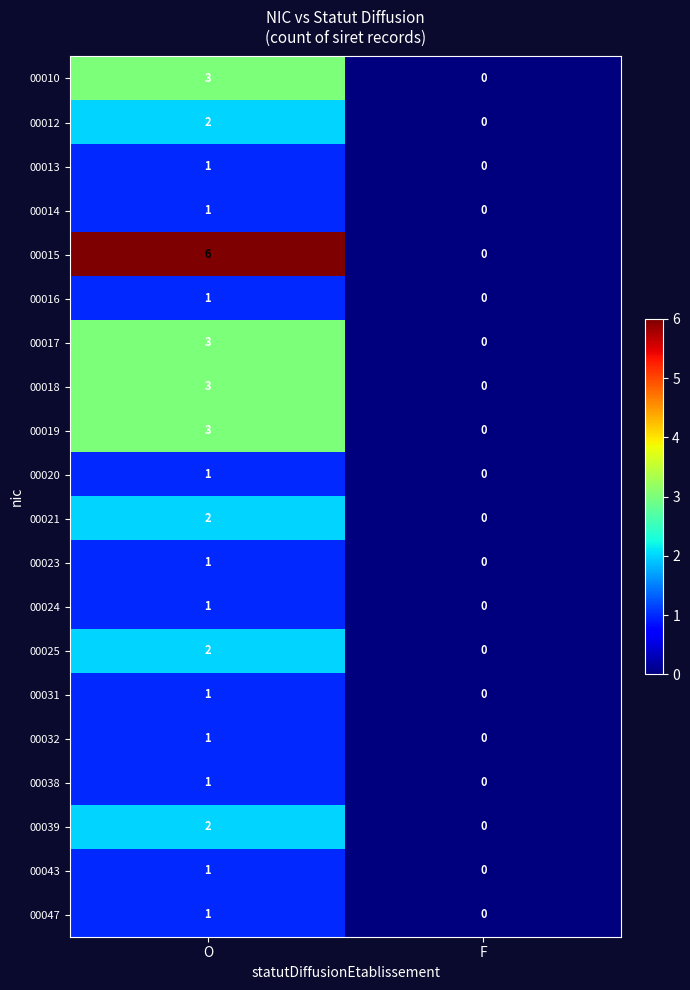

What is the sum of the 00019 values at F and O?

3